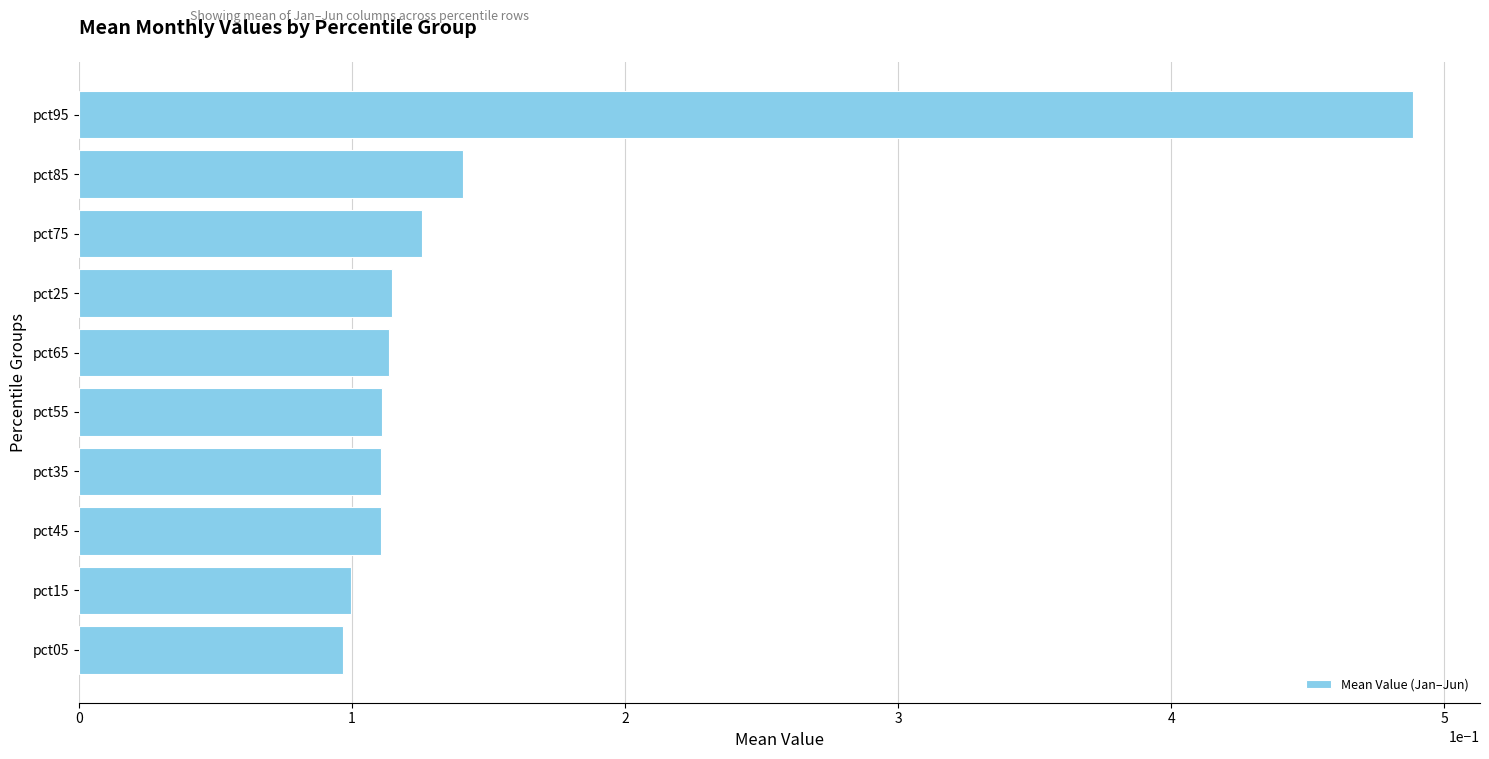

Is it true that the value at pct85 is 0.2?

False